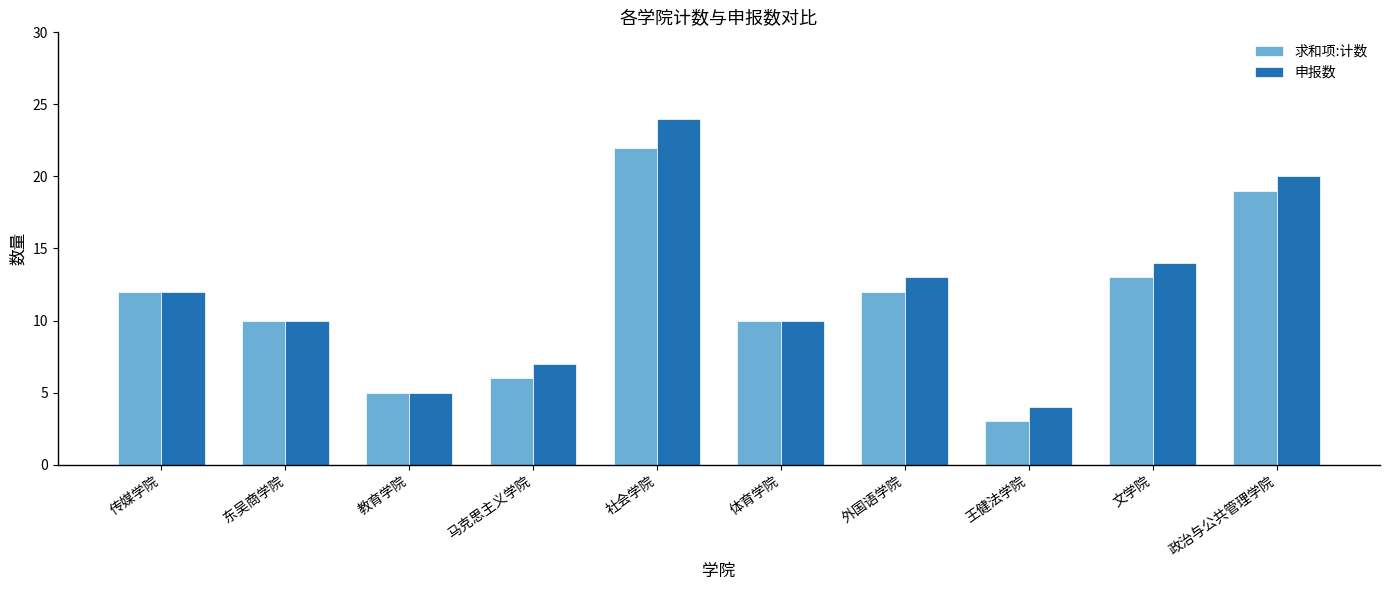

Reading left to right, list all the values displayed in this chart.

求和项:计数: 传媒学院=12	东吴商学院=10	教育学院=5	马克思主义学院=6	社会学院=22	体育学院=10	外国语学院=12	王健法学院=3	文学院=13	政治与公共管理学院=19
申报数: 传媒学院=12	东吴商学院=10	教育学院=5	马克思主义学院=7	社会学院=24	体育学院=10	外国语学院=13	王健法学院=4	文学院=14	政治与公共管理学院=20